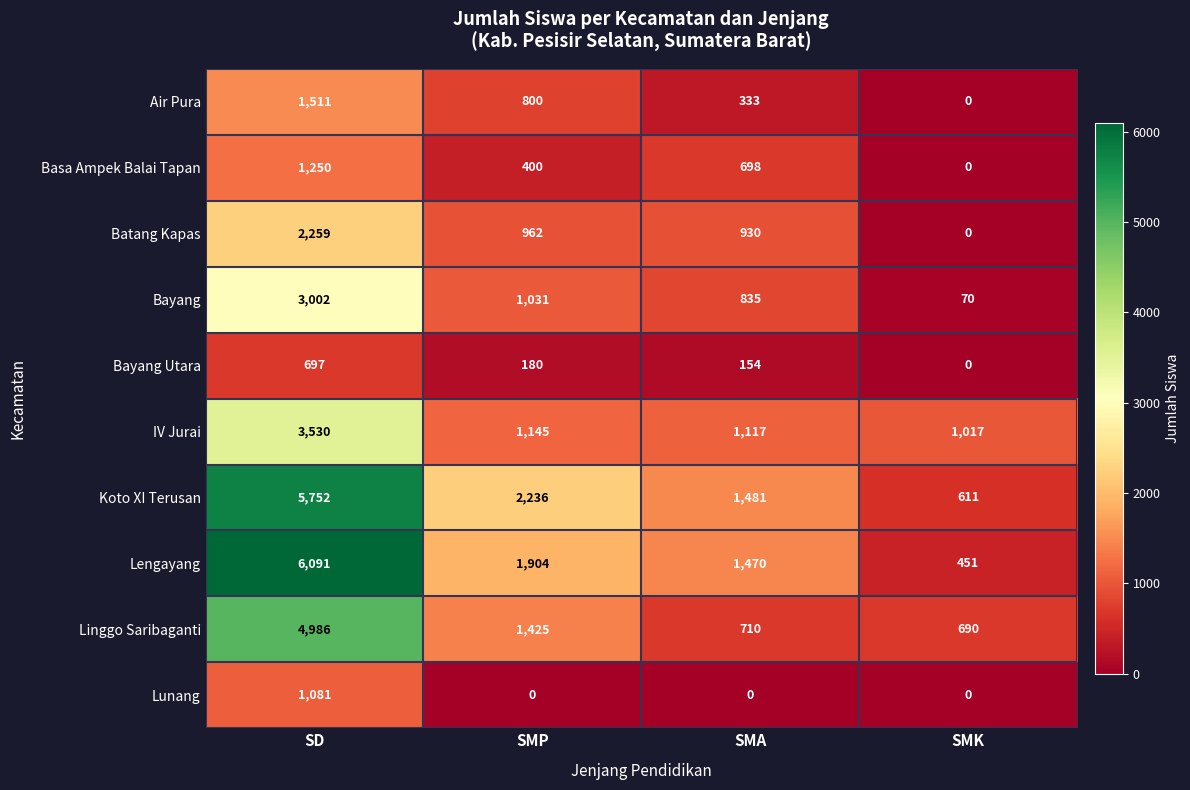

True or false: Koto XI Terusan has a value of 1481 at SMA.

True